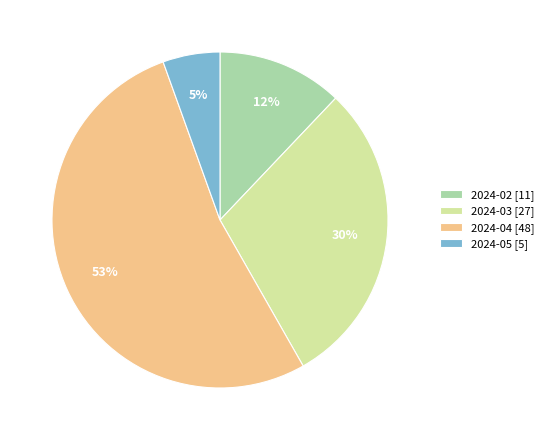

To the nearest percent, what is the difference between the 2024-05 [5] and 2024-02 [11] slice percentages?

7%